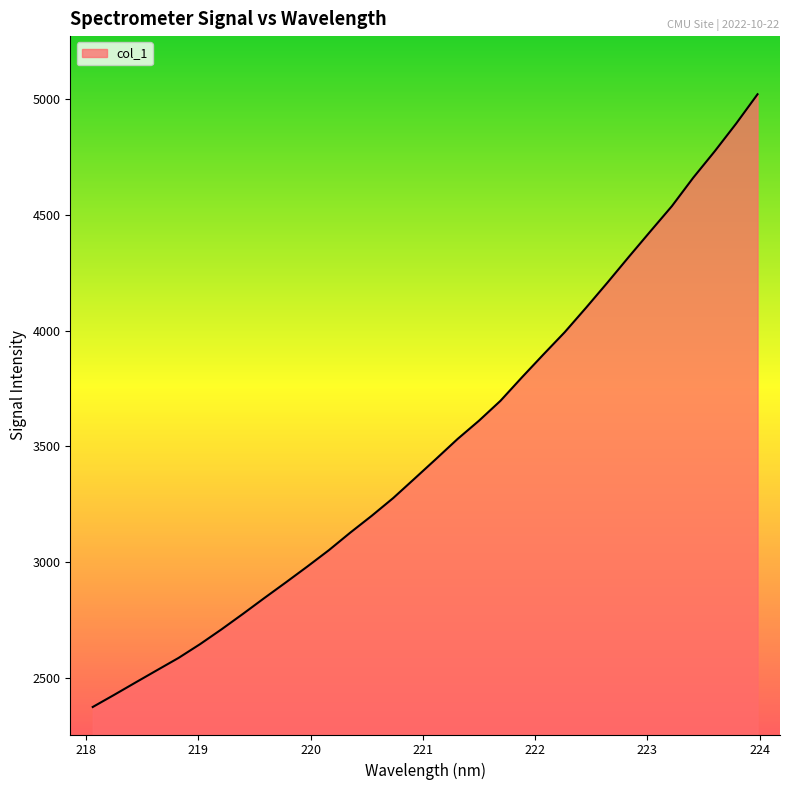

What is the difference between the maximum and minimum values?

2645.1